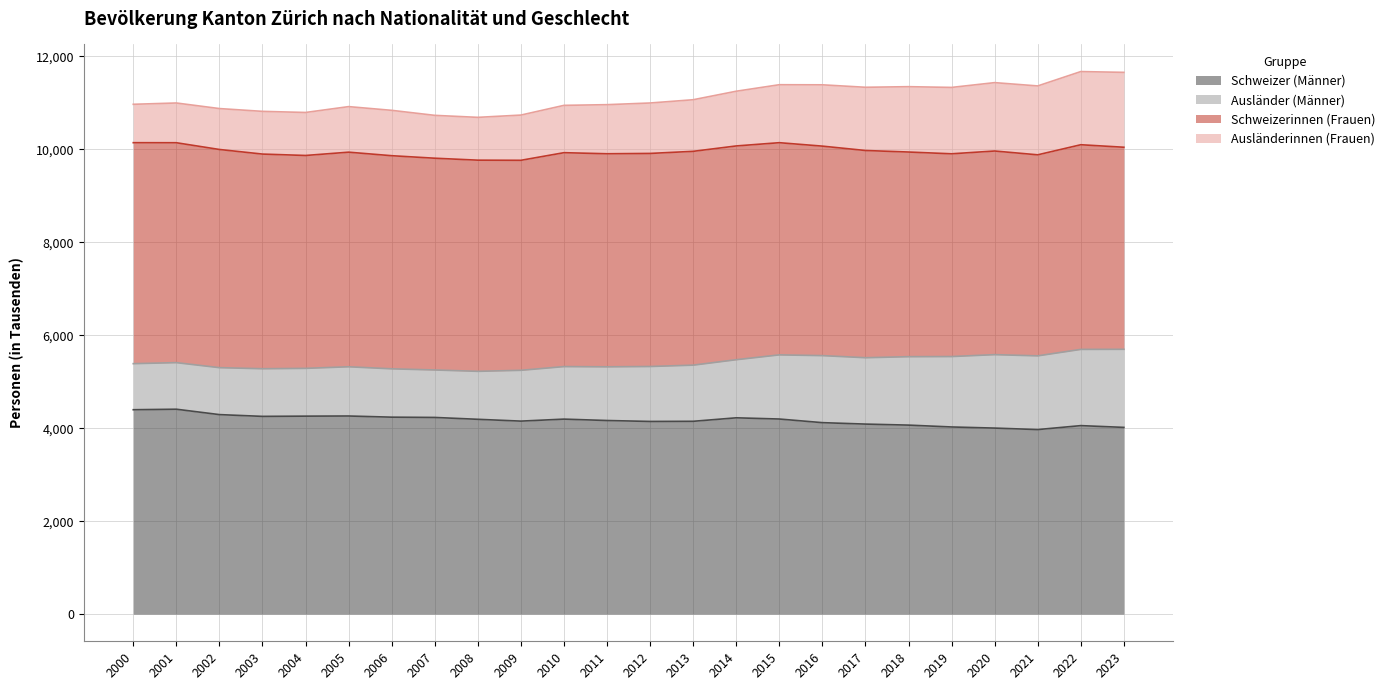

List the series in order of their peak value, lowest first.

Ausländerinnen (Frauen), Ausländer (Männer), Schweizer (Männer), Schweizerinnen (Frauen)